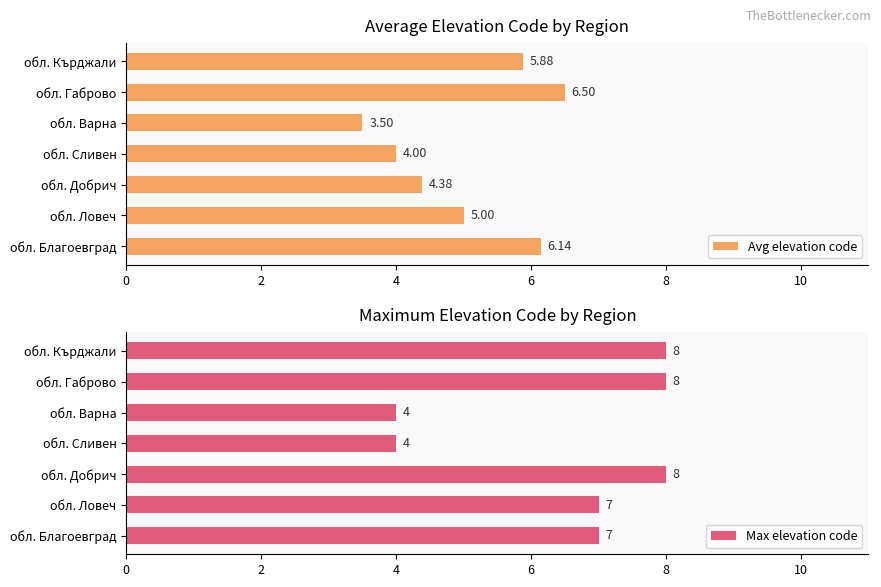

Rank the categories by Avg elevation code value from highest to lowest.

обл. Габрово, обл. Благоевград, обл. Кърджали, обл. Ловеч, обл. Добрич, обл. Сливен, обл. Варна